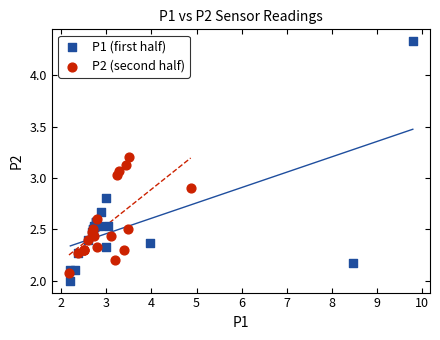

Which series reaches the maximum Y coordinate?

P1 (first half)